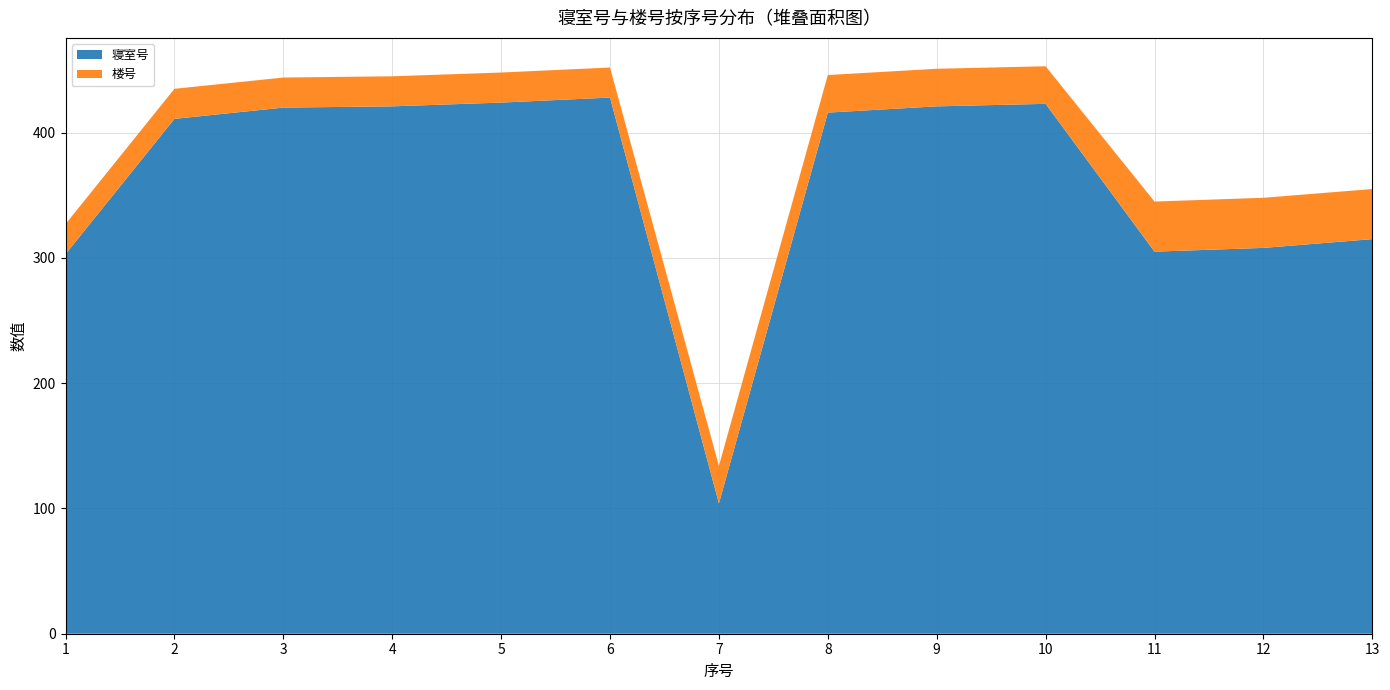

Reading left to right, list all the values displayed in this chart.

寝室号: 1=303	2=411	3=420	4=421	5=424	6=428	7=104	8=416	9=421	10=423	11=305	12=308	13=315
楼号: 1=24	2=24	3=24	4=24	5=24	6=24	7=30	8=30	9=30	10=30	11=40	12=40	13=40